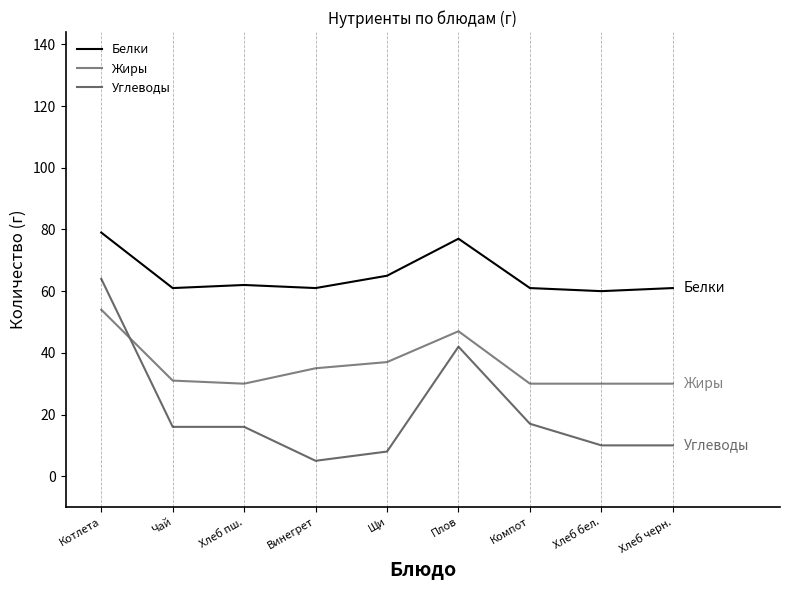

Is it true that Белки equals 60 at Хлеб бел.?

True